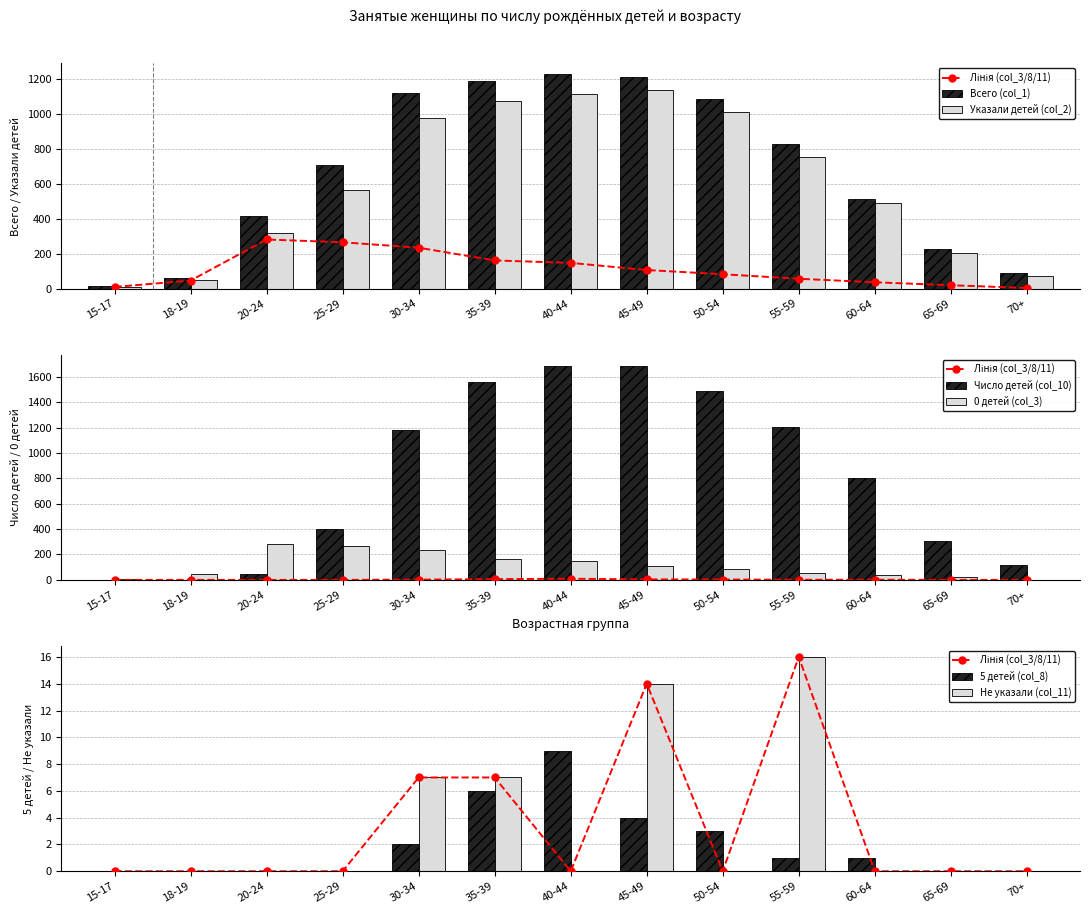

How many positive values does the 5 детей (col_8) series have?

7